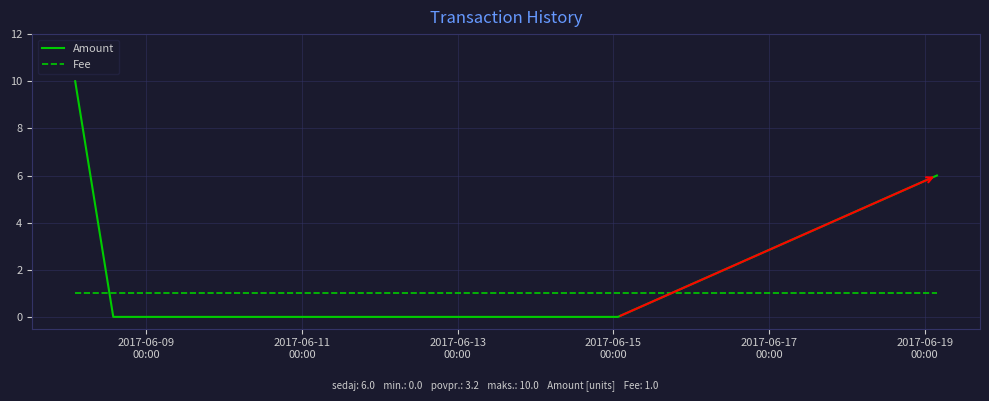

Rank the series by their maximum value, from highest to lowest.

Amount, Fee